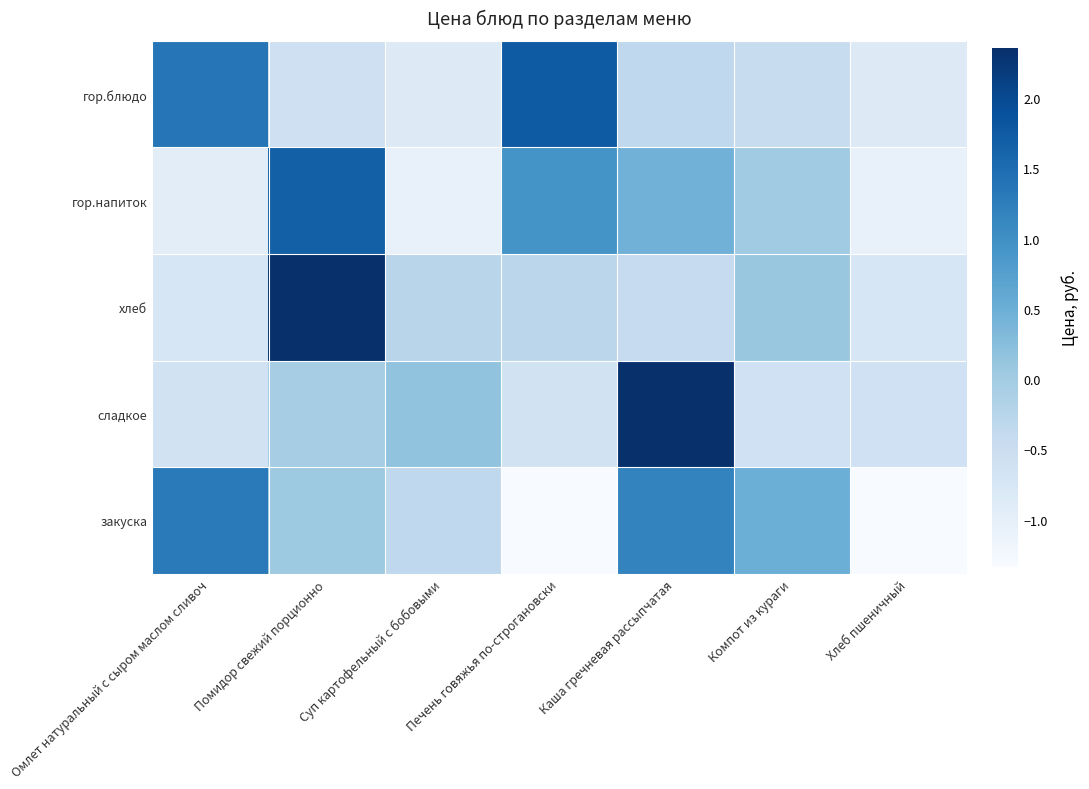

What is the spread (max minus min) of values at Компот из кураги?

1.1